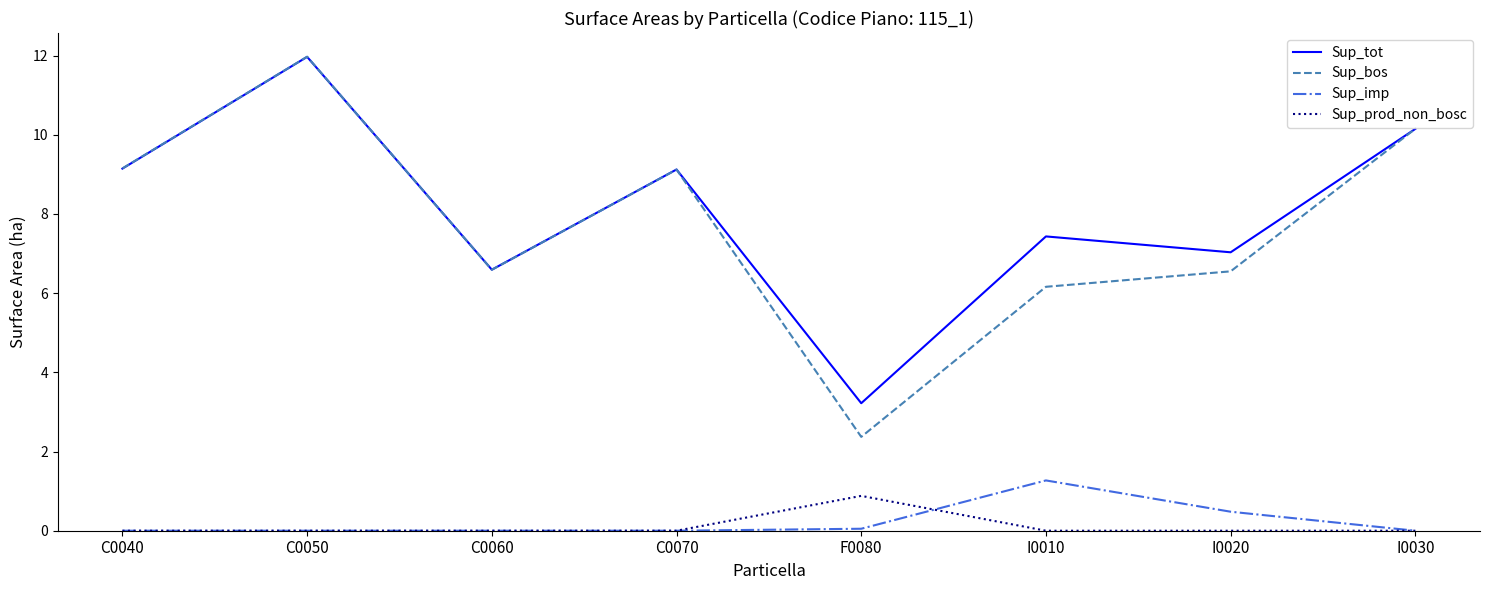

Rank the series at F0080 from lowest to highest value.

Sup_imp, Sup_prod_non_bosc, Sup_bos, Sup_tot